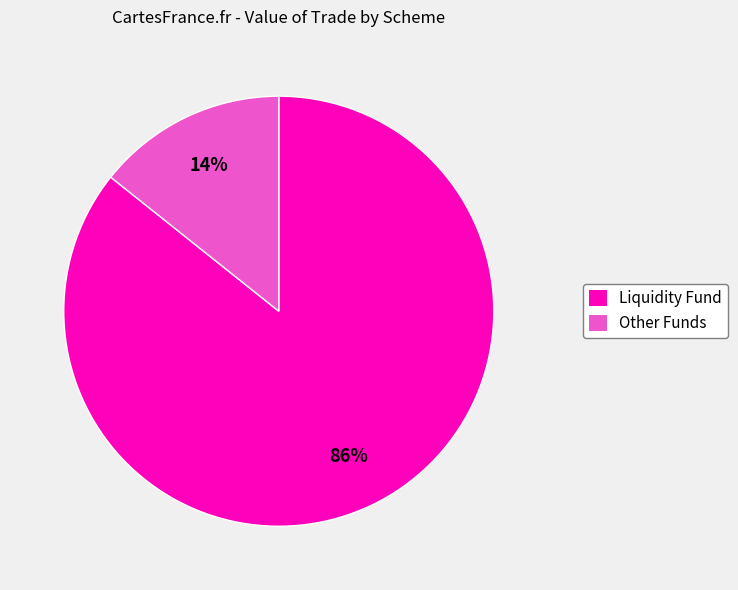

Is there any slice that represents more than half of the pie?

Yes